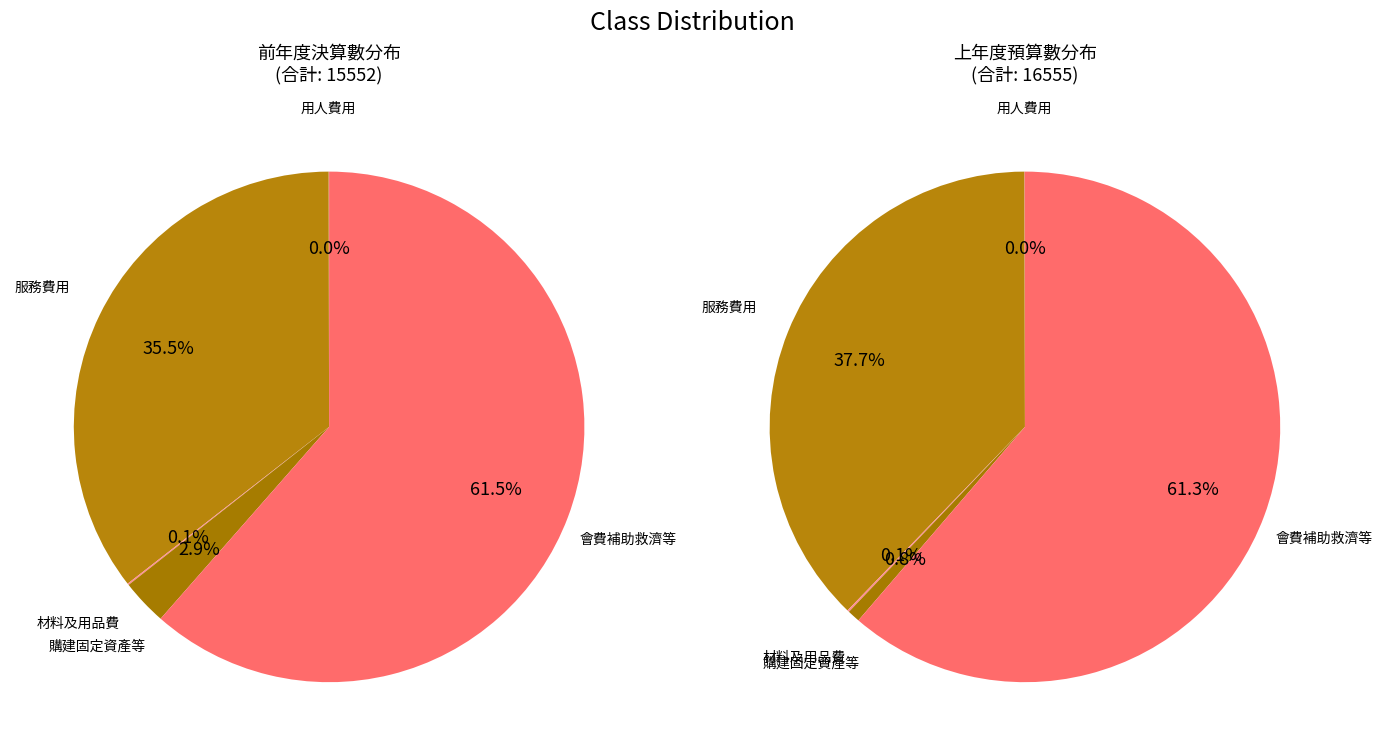

Count the number of slices in the pie.

5